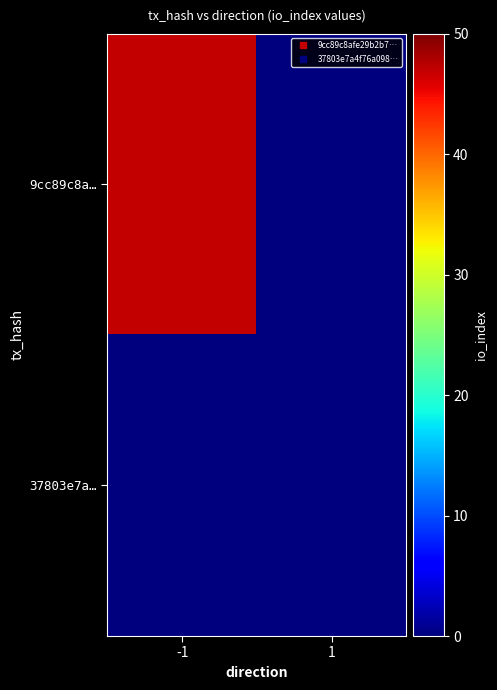

Reading left to right, list all the values displayed in this chart.

9cc89c8a…: -1=47	1=0
37803e7a…: -1=0	1=0